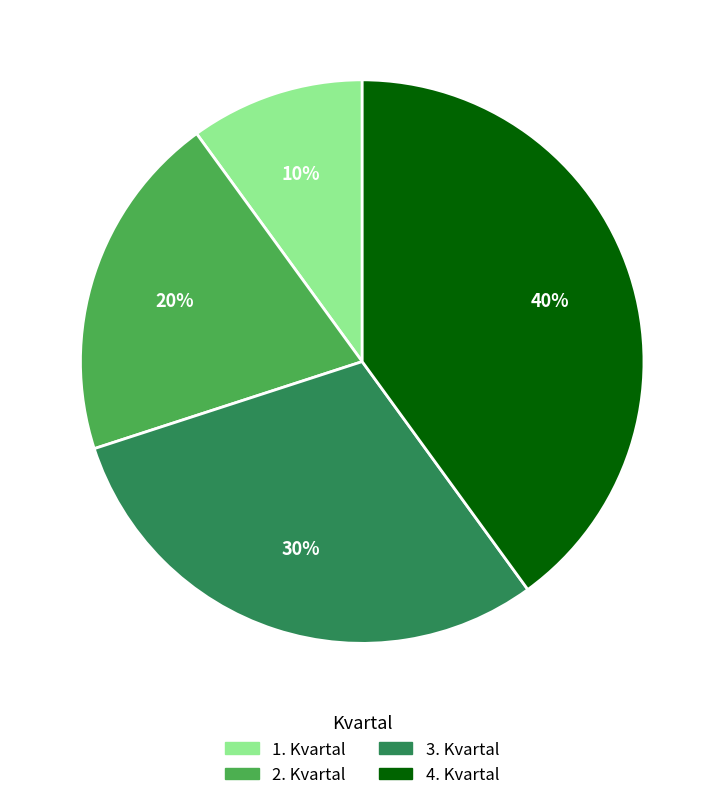

How many slices are in this pie chart?

4